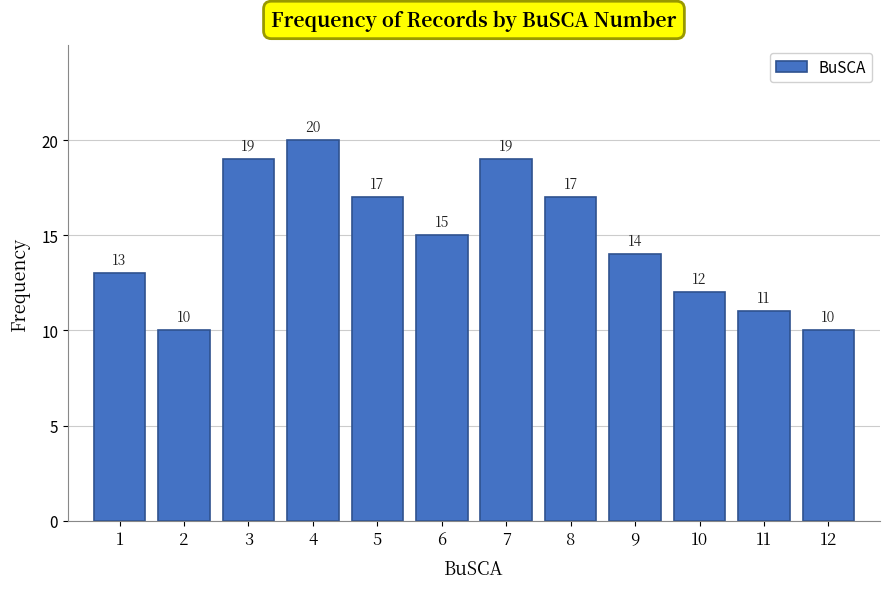

Over which range of the x-axis is the bar tallest?

3.5 to 4.5